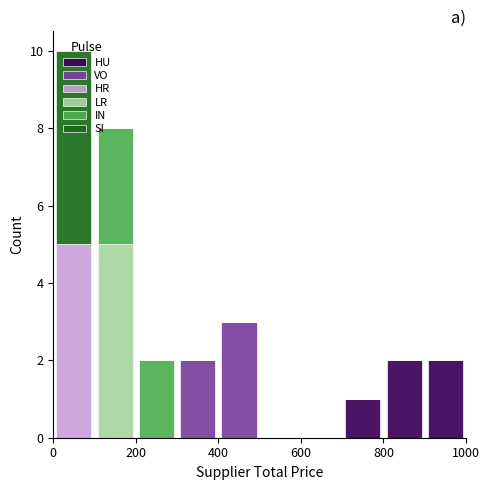

Which range on the x-axis has the tallest stacked bar (by total height)?

0 to 100